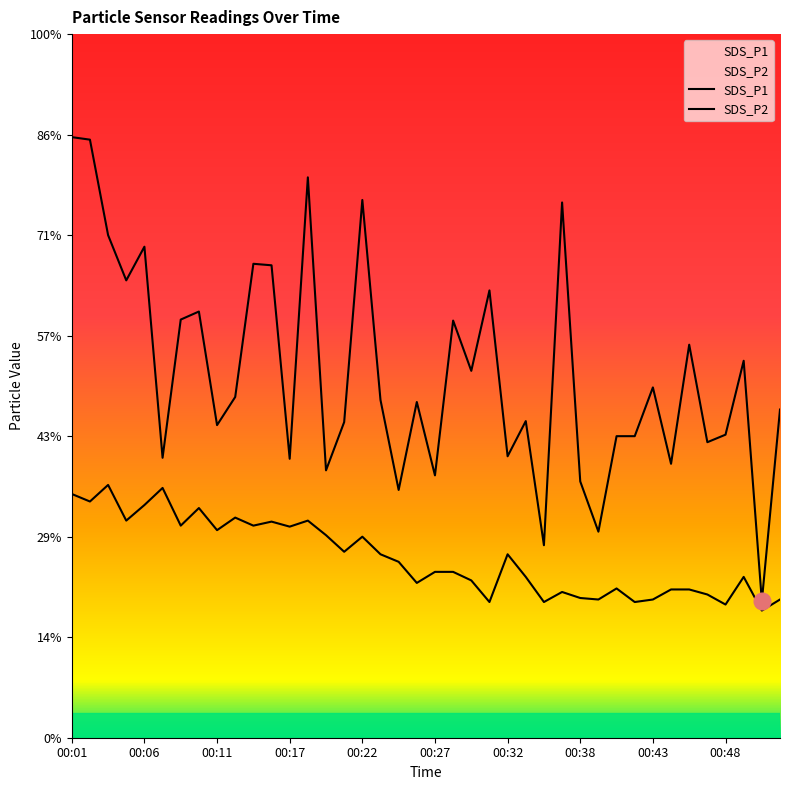

What is the sum of the SDS_P1 values at 00:19 and 00:23?

12.0